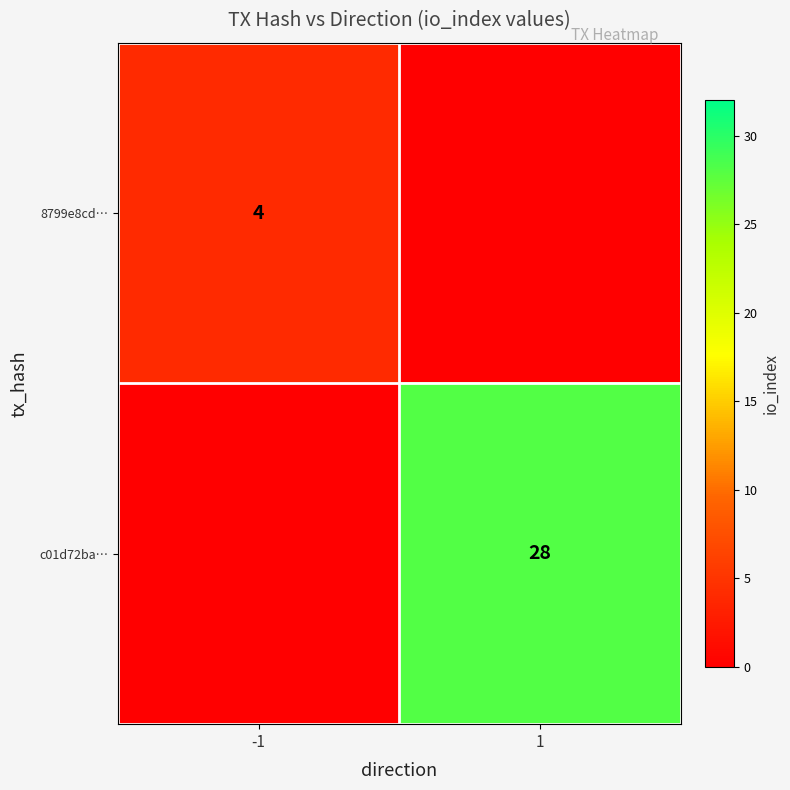

True or false: c01d72ba… has a value of 43 at 1.

False